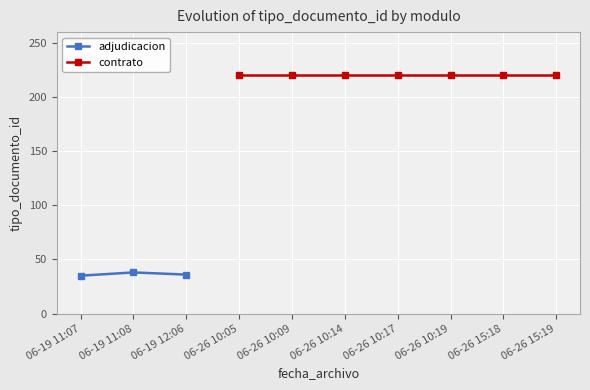

List the labels in order of value, largest first.

06-19 11:08, 06-19 12:06, 06-19 11:07